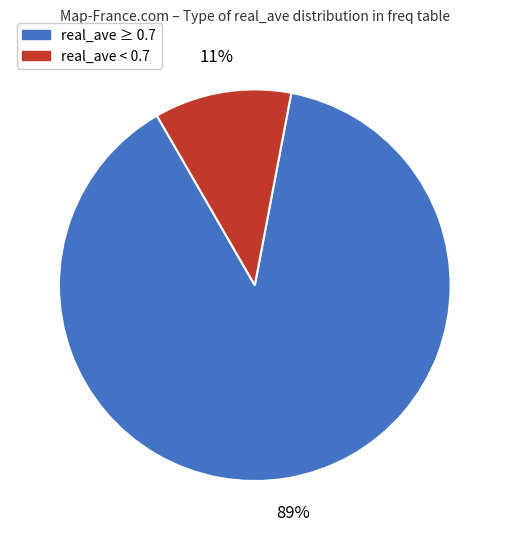

Does any single category account for the majority?

Yes